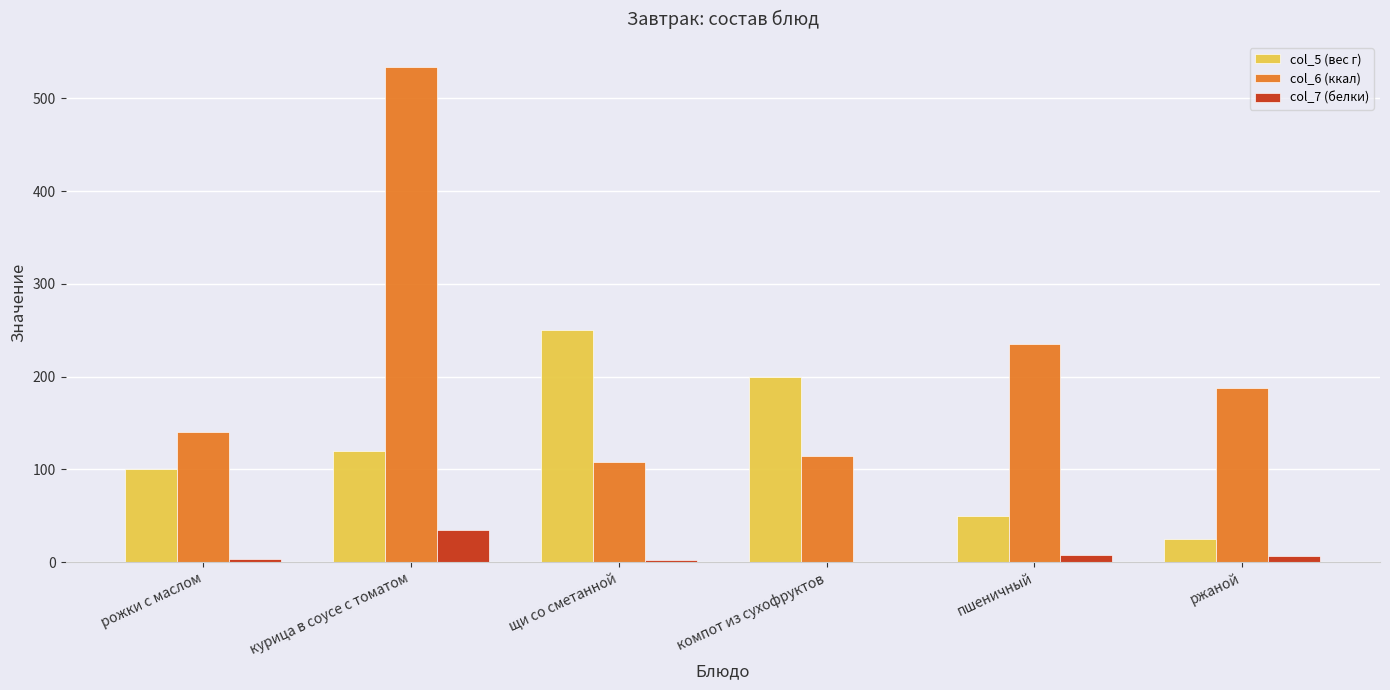

Are the bars grouped side by side (vs. stacked)?

Yes